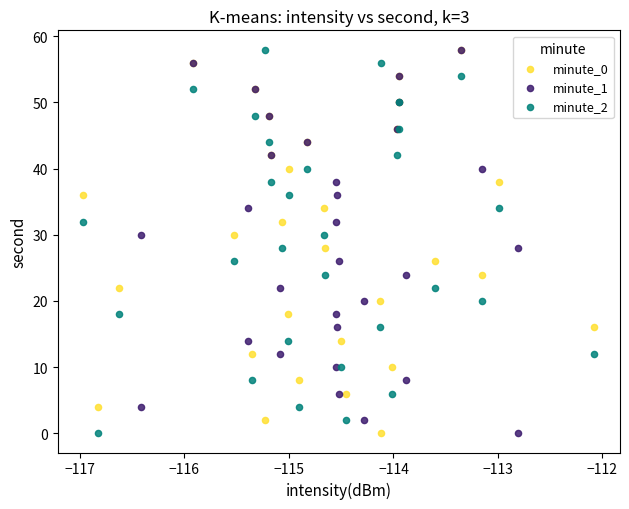

What are all the series names shown in the legend?

minute_0, minute_1, minute_2